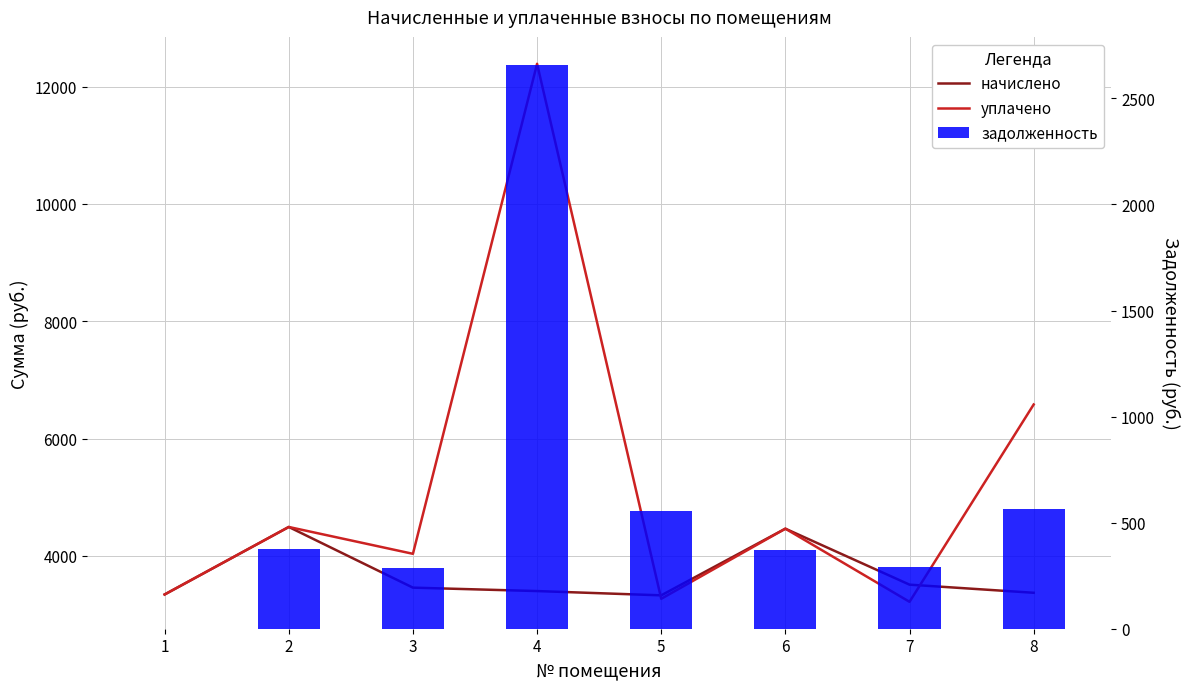

What is the total value across all series at 8?

10516.6